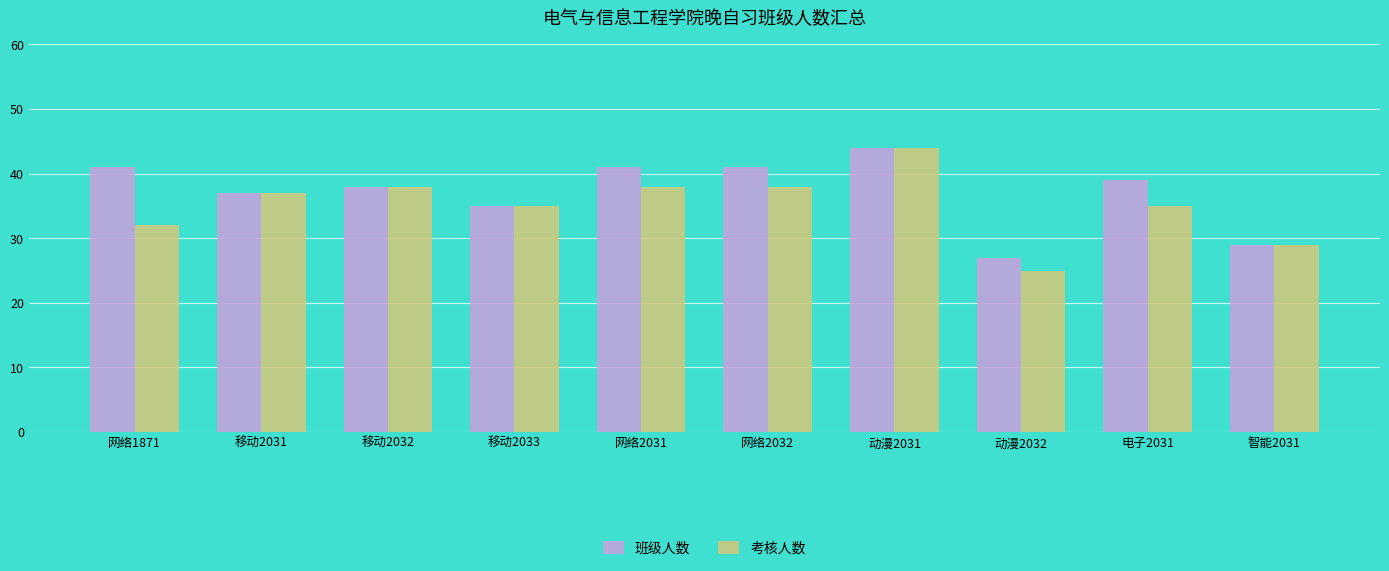

What value does the 班级人数 series have at 网络2031, to the nearest 10?

40